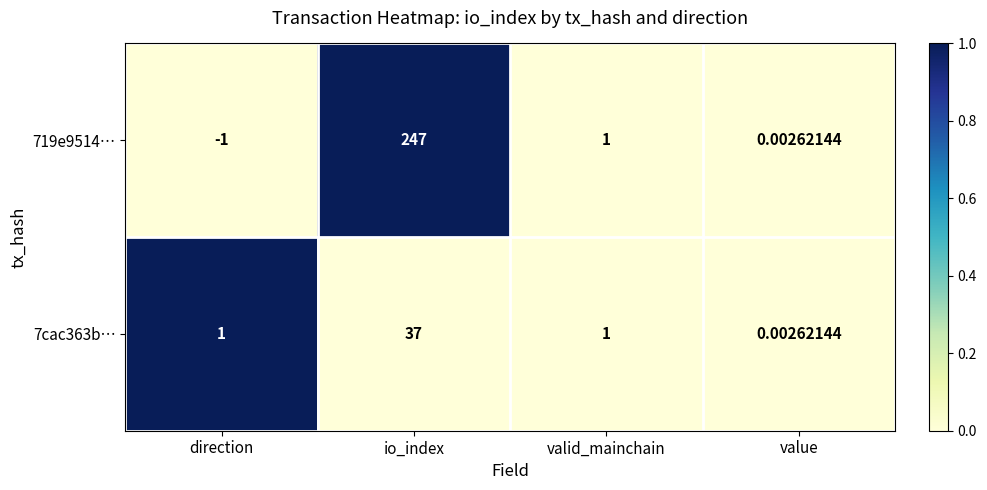

List the labels in order of 719e9514… value, largest first.

io_index, valid_mainchain, value, direction